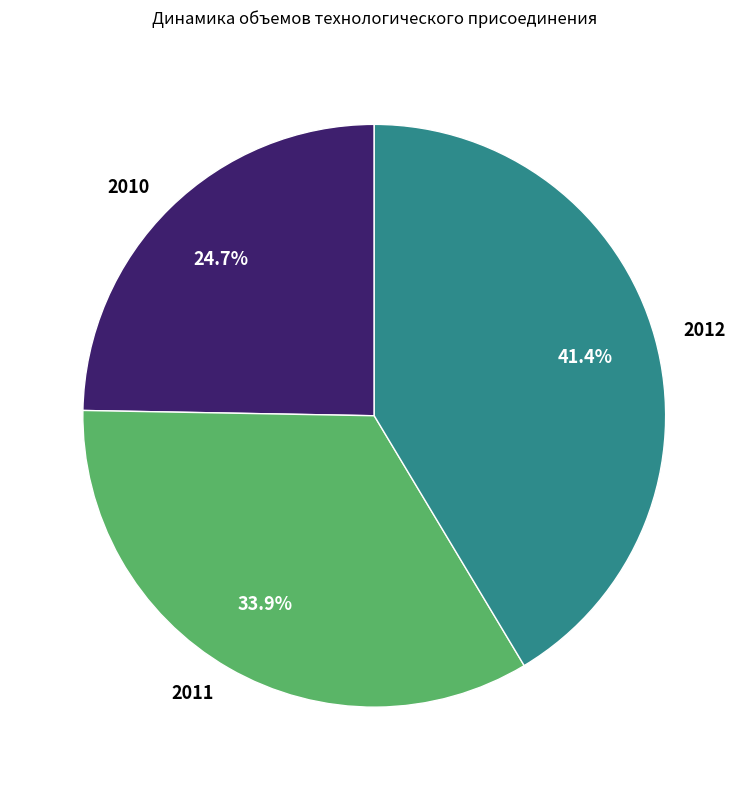

The 2012 slice represents 41% of the pie. True or false?

True